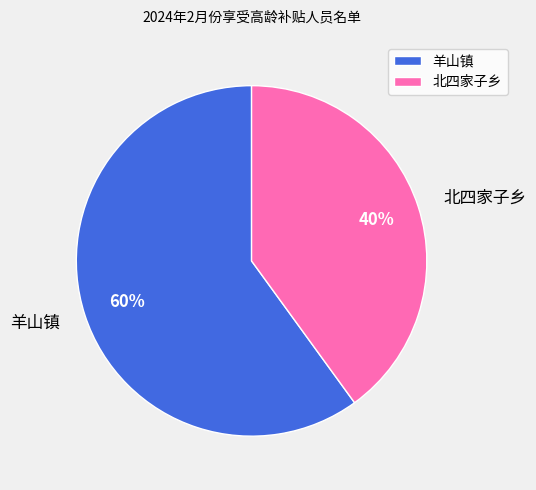

Which slice represents more than half of the pie?

羊山镇